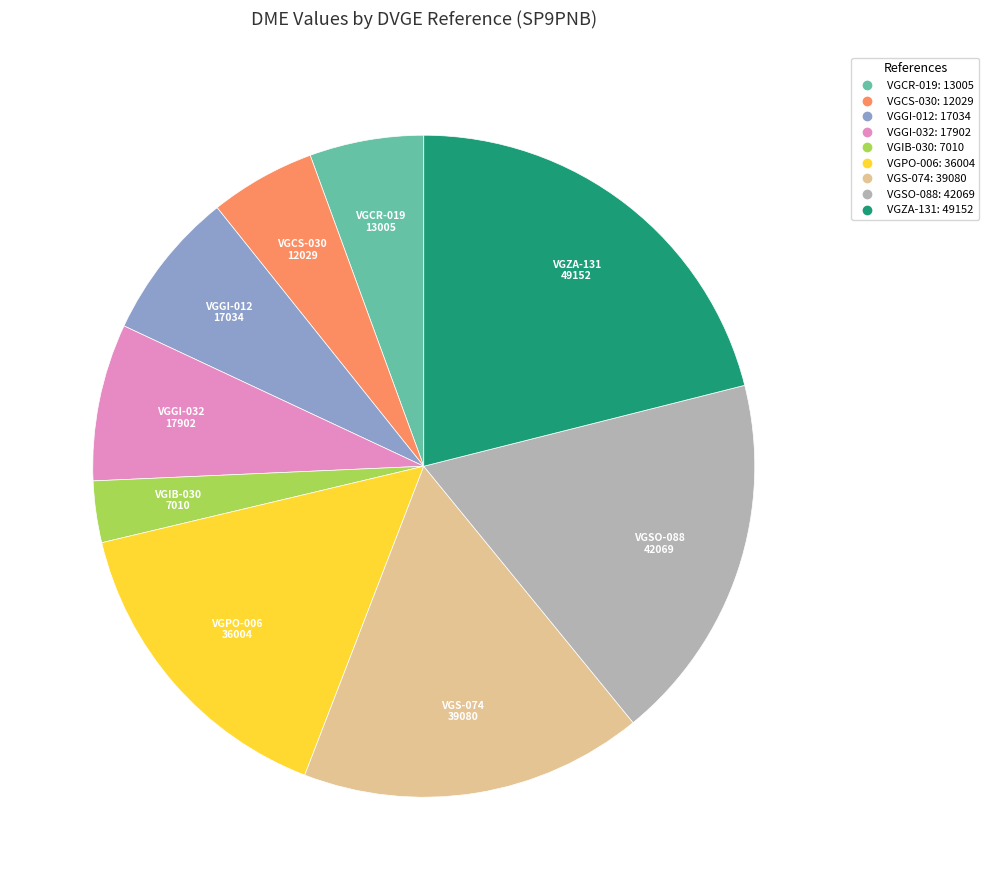

Between VGCR-019 and VGPO-006, which is larger?

VGPO-006